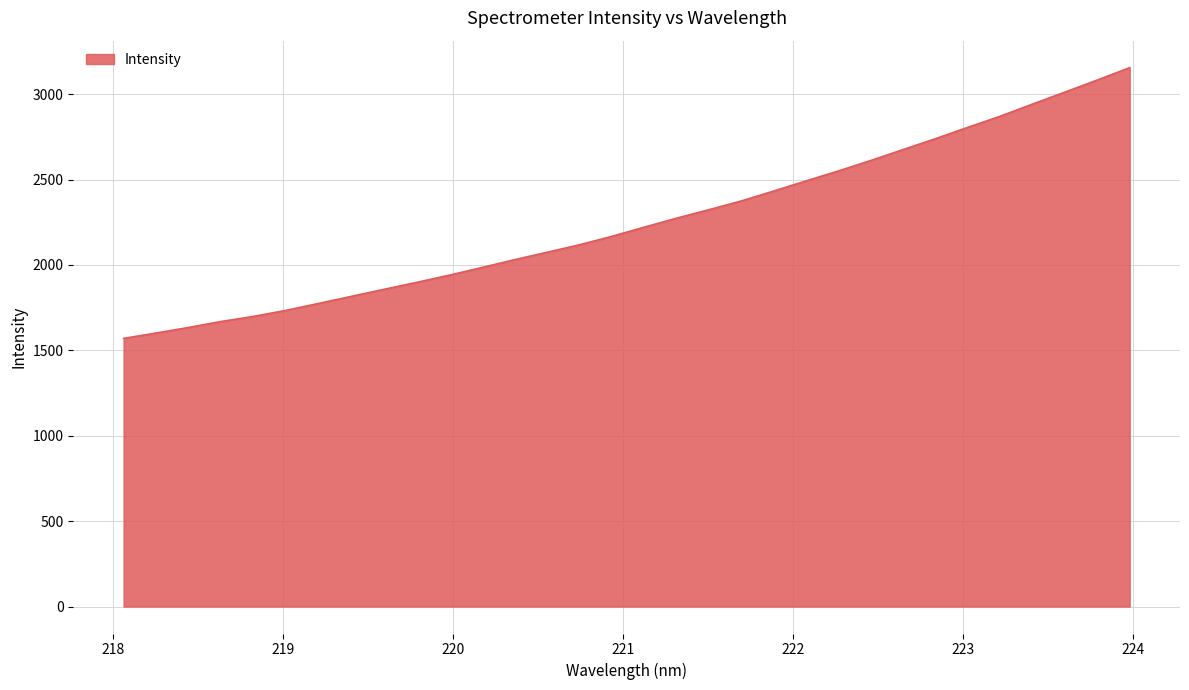

What is the greatest value displayed?

3155.4